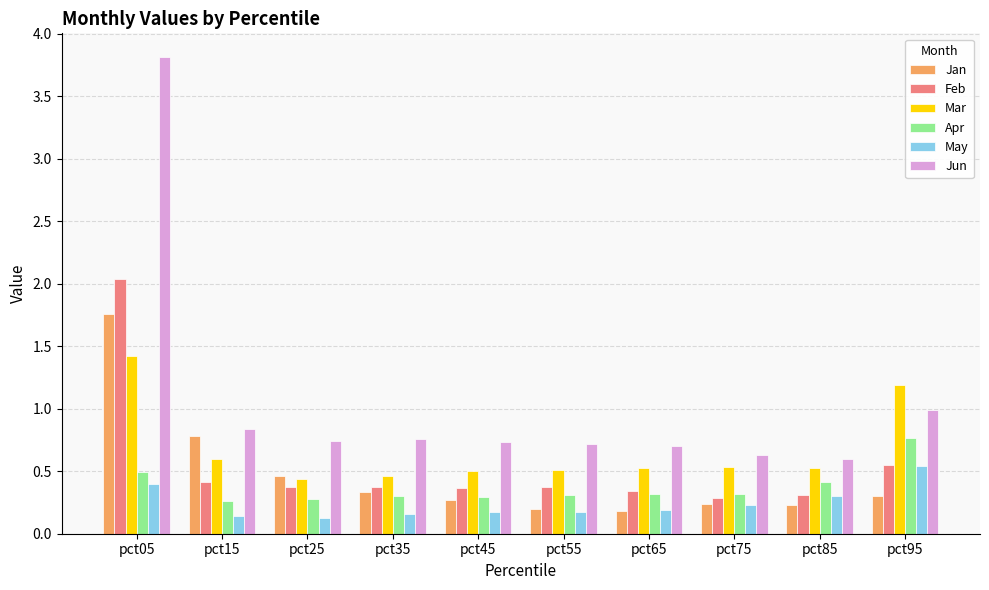

Is the value of Feb at pct75 greater than the value of May at pct75?

Yes